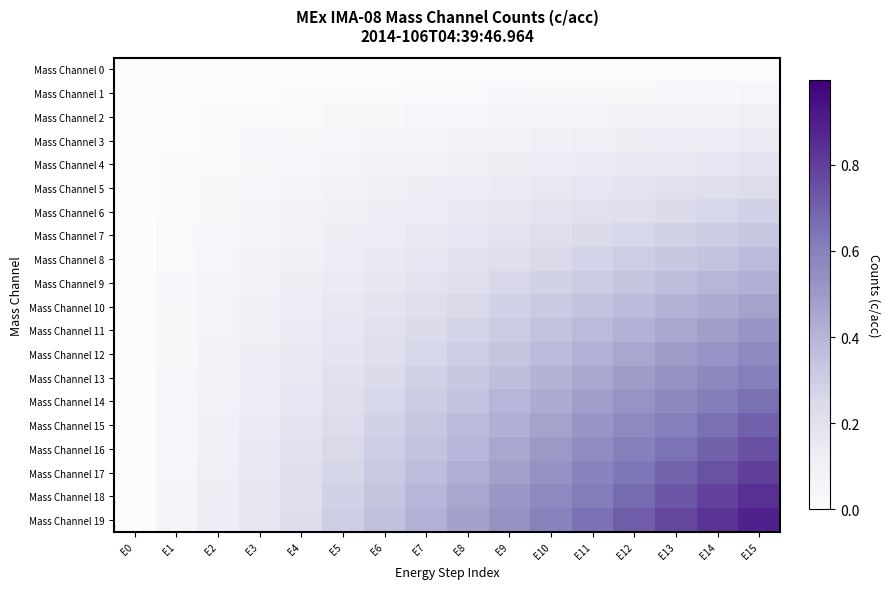

Reading left to right, list all the values displayed in this chart.

Mass Channel 0: E0=0.0	E1=0.0	E2=0.0	E3=0.0	E4=0.0	E5=0.0	E6=0.0	E7=0.0	E8=0.0	E9=0.0	E10=0.0	E11=0.0	E12=0.0	E13=0.0	E14=0.0	E15=0.0
Mass Channel 1: E0=0.0	E1=0.0	E2=0.0	E3=0.0	E4=0.0	E5=0.0	E6=0.0	E7=0.0	E8=0.0	E9=0.0	E10=0.0	E11=0.0	E12=0.0	E13=0.0	E14=0.0	E15=0.0
Mass Channel 2: E0=0.0	E1=0.0	E2=0.0	E3=0.0	E4=0.0	E5=0.0	E6=0.0	E7=0.0	E8=0.1	E9=0.1	E10=0.1	E11=0.1	E12=0.1	E13=0.1	E14=0.1	E15=0.1
Mass Channel 3: E0=0.0	E1=0.0	E2=0.0	E3=0.0	E4=0.0	E5=0.0	E6=0.1	E7=0.1	E8=0.1	E9=0.1	E10=0.1	E11=0.1	E12=0.1	E13=0.1	E14=0.1	E15=0.1
Mass Channel 4: E0=0.0	E1=0.0	E2=0.0	E3=0.0	E4=0.1	E5=0.1	E6=0.1	E7=0.1	E8=0.1	E9=0.1	E10=0.1	E11=0.1	E12=0.1	E13=0.2	E14=0.2	E15=0.2
Mass Channel 5: E0=0.0	E1=0.0	E2=0.0	E3=0.0	E4=0.1	E5=0.1	E6=0.1	E7=0.1	E8=0.1	E9=0.1	E10=0.2	E11=0.2	E12=0.2	E13=0.2	E14=0.2	E15=0.2
Mass Channel 6: E0=0.0	E1=0.0	E2=0.0	E3=0.1	E4=0.1	E5=0.1	E6=0.1	E7=0.1	E8=0.1	E9=0.2	E10=0.2	E11=0.2	E12=0.2	E13=0.2	E14=0.3	E15=0.3
Mass Channel 7: E0=0.0	E1=0.0	E2=0.0	E3=0.1	E4=0.1	E5=0.1	E6=0.1	E7=0.2	E8=0.2	E9=0.2	E10=0.2	E11=0.2	E12=0.3	E13=0.3	E14=0.3	E15=0.3
Mass Channel 8: E0=0.0	E1=0.0	E2=0.1	E3=0.1	E4=0.1	E5=0.1	E6=0.1	E7=0.2	E8=0.2	E9=0.2	E10=0.2	E11=0.3	E12=0.3	E13=0.3	E14=0.3	E15=0.4
Mass Channel 9: E0=0.0	E1=0.0	E2=0.1	E3=0.1	E4=0.1	E5=0.1	E6=0.2	E7=0.2	E8=0.2	E9=0.3	E10=0.3	E11=0.3	E12=0.3	E13=0.4	E14=0.4	E15=0.4
Mass Channel 10: E0=0.0	E1=0.0	E2=0.1	E3=0.1	E4=0.1	E5=0.2	E6=0.2	E7=0.2	E8=0.2	E9=0.3	E10=0.3	E11=0.3	E12=0.4	E13=0.4	E14=0.4	E15=0.5
Mass Channel 11: E0=0.0	E1=0.0	E2=0.1	E3=0.1	E4=0.1	E5=0.2	E6=0.2	E7=0.2	E8=0.3	E9=0.3	E10=0.3	E11=0.4	E12=0.4	E13=0.4	E14=0.5	E15=0.5
Mass Channel 12: E0=0.0	E1=0.0	E2=0.1	E3=0.1	E4=0.1	E5=0.2	E6=0.2	E7=0.3	E8=0.3	E9=0.3	E10=0.4	E11=0.4	E12=0.5	E13=0.5	E14=0.5	E15=0.6
Mass Channel 13: E0=0.0	E1=0.0	E2=0.1	E3=0.1	E4=0.2	E5=0.2	E6=0.2	E7=0.3	E8=0.3	E9=0.4	E10=0.4	E11=0.4	E12=0.5	E13=0.5	E14=0.6	E15=0.6
Mass Channel 14: E0=0.0	E1=0.0	E2=0.1	E3=0.1	E4=0.2	E5=0.2	E6=0.3	E7=0.3	E8=0.3	E9=0.4	E10=0.4	E11=0.5	E12=0.5	E13=0.6	E14=0.6	E15=0.7
Mass Channel 15: E0=0.0	E1=0.0	E2=0.1	E3=0.1	E4=0.2	E5=0.2	E6=0.3	E7=0.3	E8=0.4	E9=0.4	E10=0.5	E11=0.5	E12=0.6	E13=0.6	E14=0.7	E15=0.7
Mass Channel 16: E0=0.0	E1=0.1	E2=0.1	E3=0.1	E4=0.2	E5=0.2	E6=0.3	E7=0.3	E8=0.4	E9=0.5	E10=0.5	E11=0.6	E12=0.6	E13=0.7	E14=0.7	E15=0.8
Mass Channel 17: E0=0.0	E1=0.1	E2=0.1	E3=0.2	E4=0.2	E5=0.3	E6=0.3	E7=0.4	E8=0.4	E9=0.5	E10=0.5	E11=0.6	E12=0.6	E13=0.7	E14=0.7	E15=0.8
Mass Channel 18: E0=0.0	E1=0.1	E2=0.1	E3=0.2	E4=0.2	E5=0.3	E6=0.3	E7=0.4	E8=0.5	E9=0.5	E10=0.6	E11=0.6	E12=0.7	E13=0.7	E14=0.8	E15=0.8
Mass Channel 19: E0=0.0	E1=0.1	E2=0.1	E3=0.2	E4=0.2	E5=0.3	E6=0.4	E7=0.4	E8=0.5	E9=0.5	E10=0.6	E11=0.7	E12=0.7	E13=0.8	E14=0.8	E15=0.9